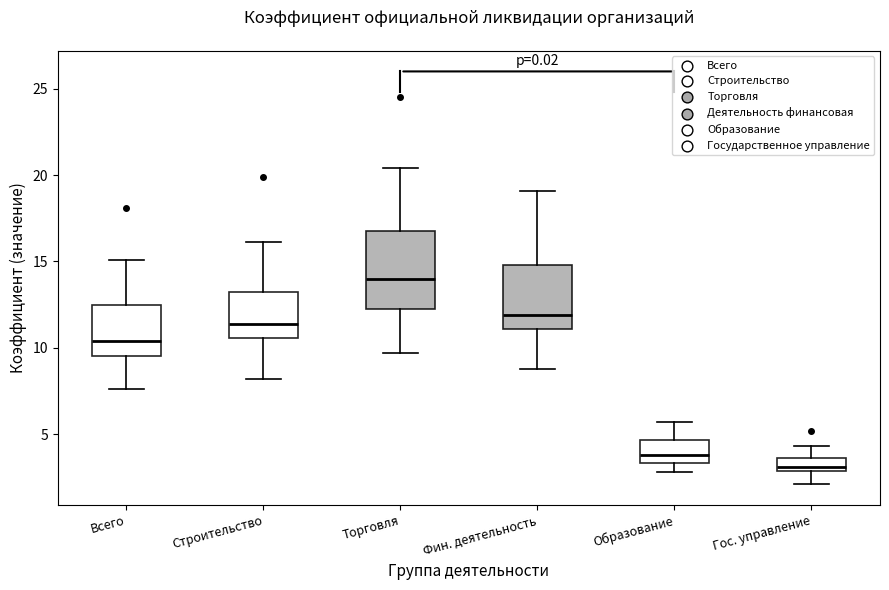

Reading left to right, transcribe this box plot: for each box, give where its median line is, the range the box spans, and where its two whiskers end, as read against the y-axis. The values are not printed on the chart, so give them approximately, as read against the axis.

Всего: median 10.5, box 9.5 to 12.5, whiskers 7.5 to 15.0
Строительство: median 11.5, box 10.5 to 13.0, whiskers 8.0 to 16.0
Торговля: median 14.0, box 12.5 to 17.0, whiskers 9.5 to 20.5
Фин. деятельность: median 12.0, box 11.0 to 15.0, whiskers 9.0 to 19.0
Образование: median 4.0, box 3.5 to 4.5, whiskers 3.0 to 5.5
Гос. управление: median 3.0 (just above the box's lower edge), box 3.0 to 3.5, whiskers 2.0 to 4.5